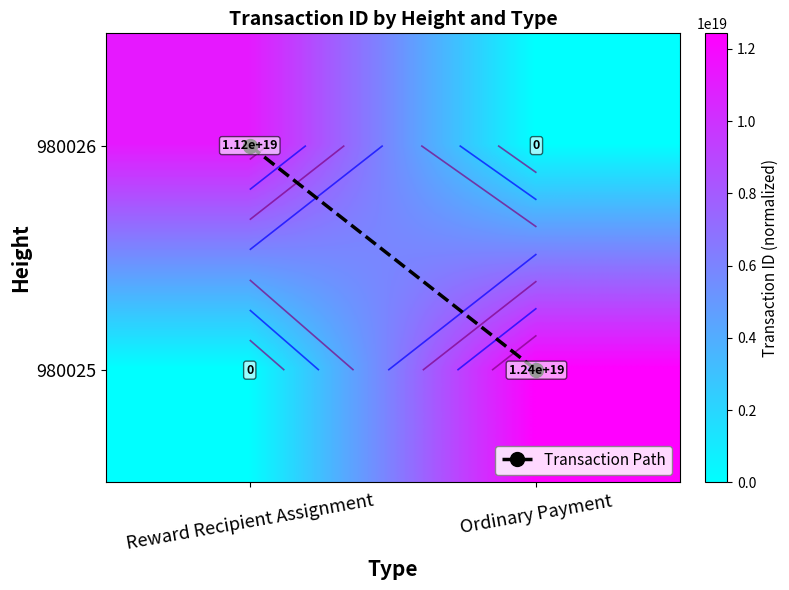

Which has a higher value, Reward Recipient Assignment or Ordinary Payment?

Ordinary Payment